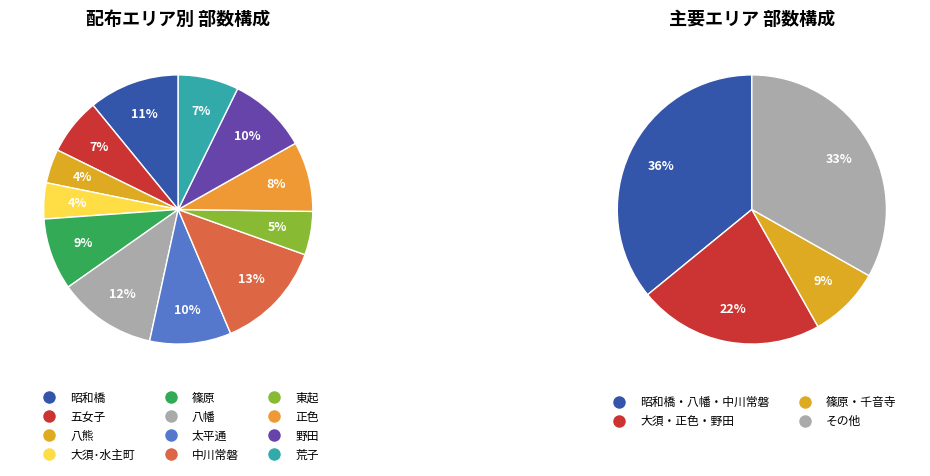

Which slice is the smallest?

八熊